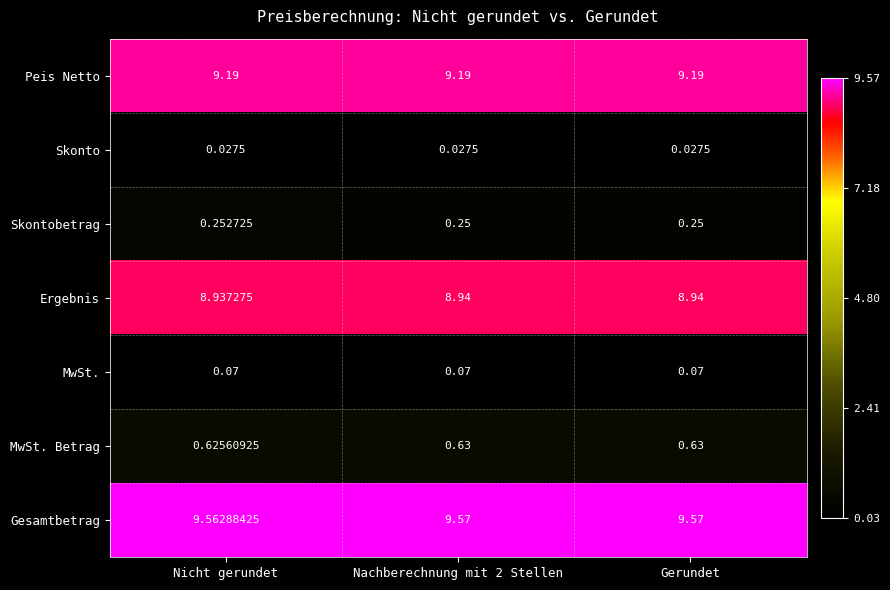

Which series has the widest spread of values?

Gesamtbetrag